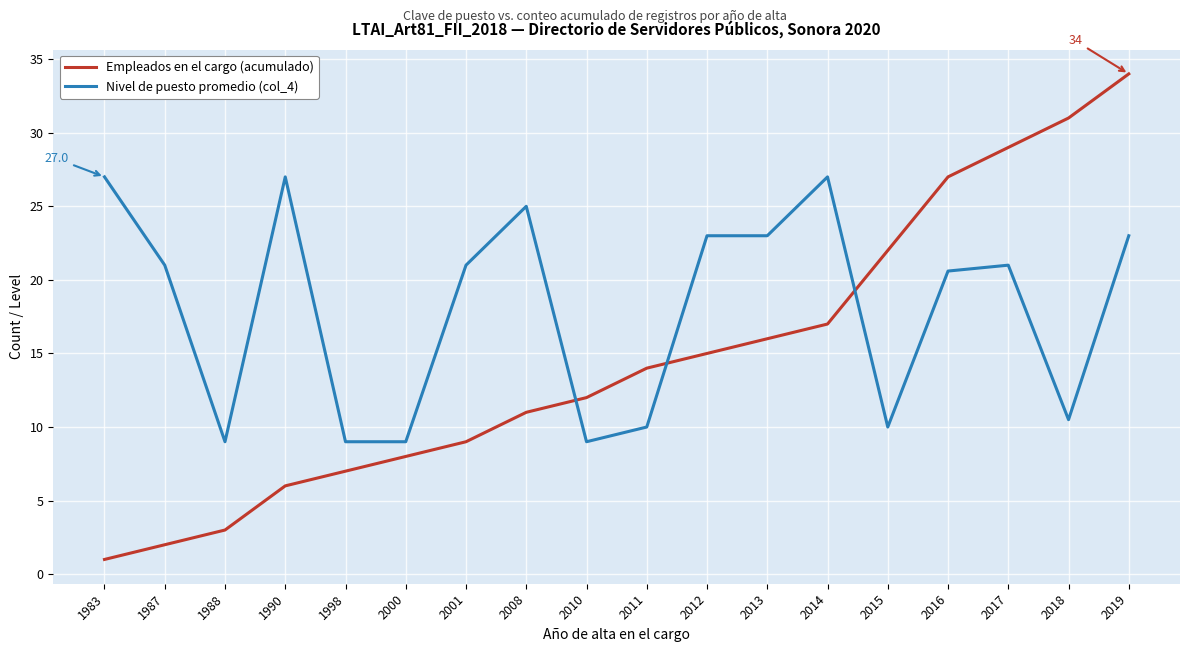

What are all the series names shown in the legend?

Empleados en el cargo (acumulado), Nivel de puesto promedio (col_4)